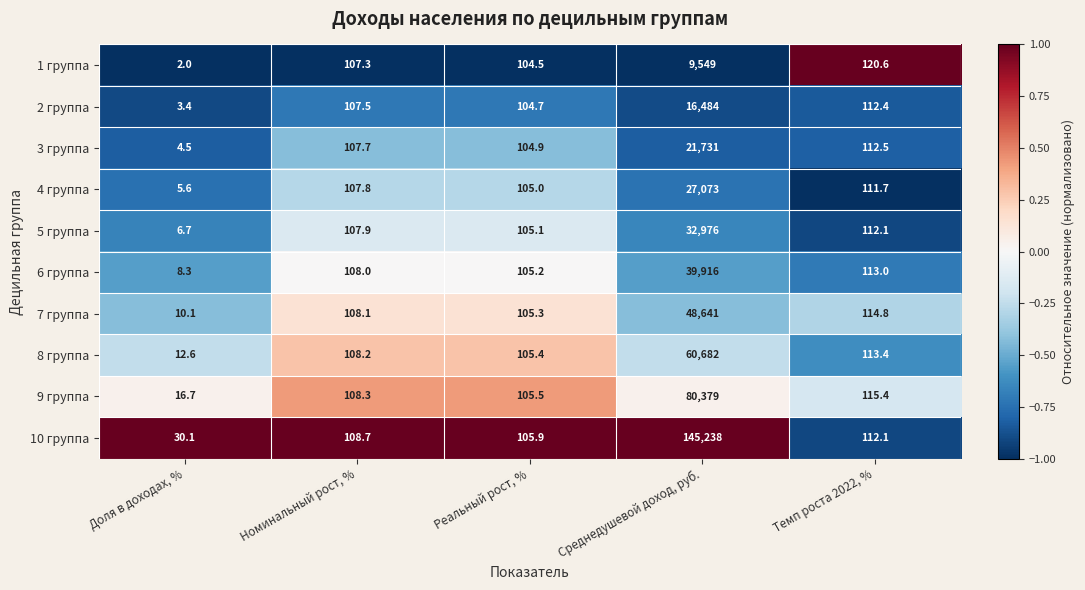

At which label is 10 группа closest to 72634?

Темп роста 2022, %